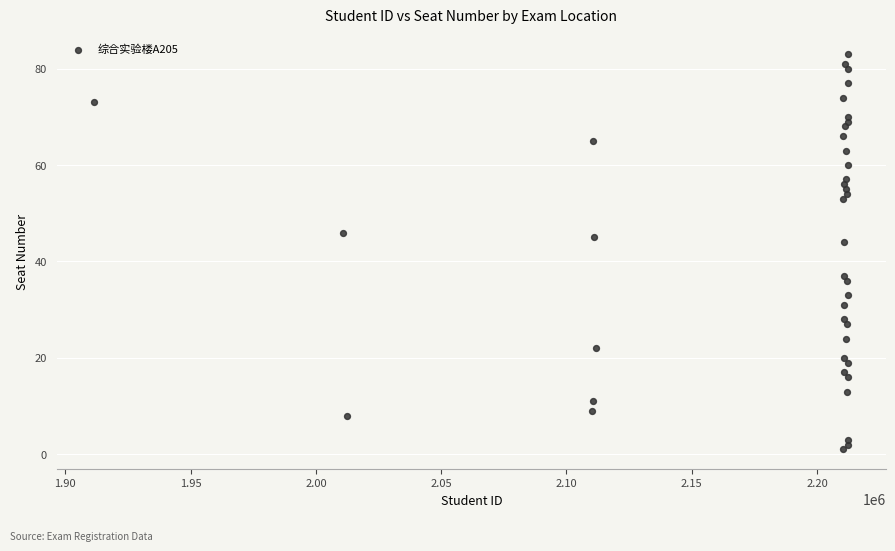

What is the range of Y values (max minus min)?

82